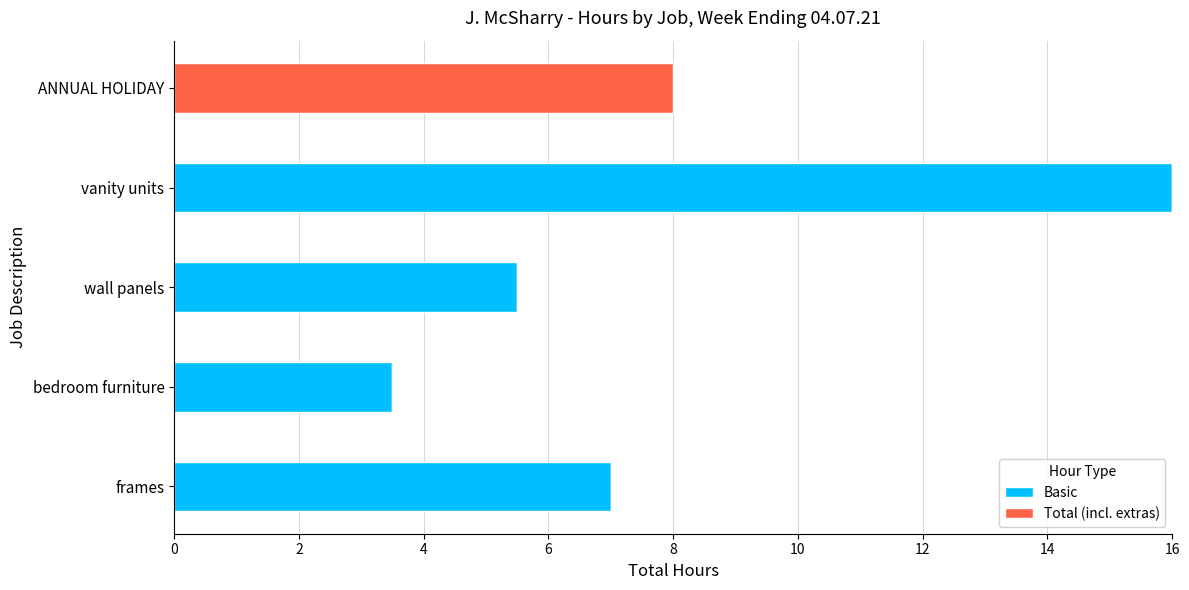

Is it true that Basic equals 26.6 at vanity units?

False